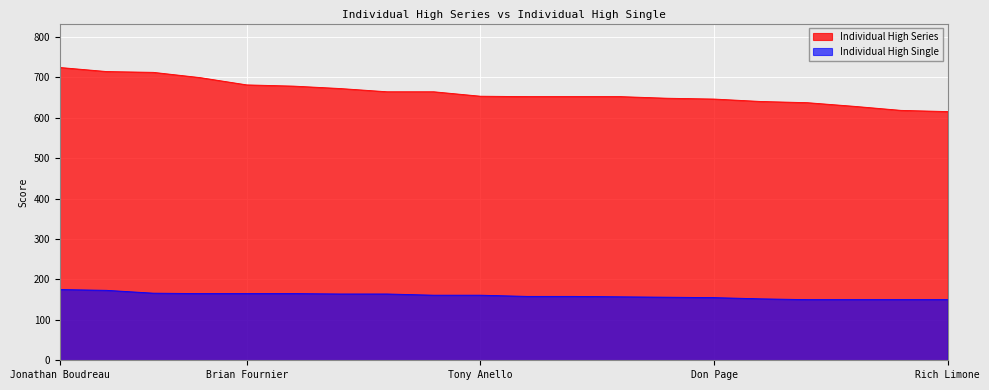

True or false: Individual High Series and Individual High Single intersect in this chart.

False